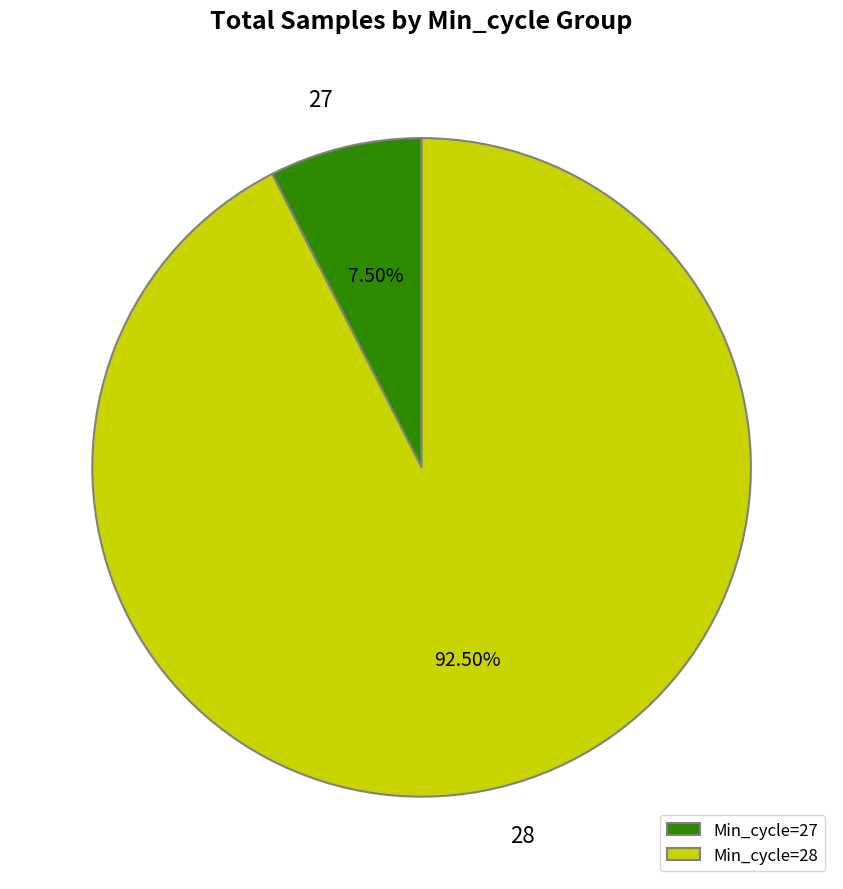

Is there any slice that represents more than half of the pie?

Yes